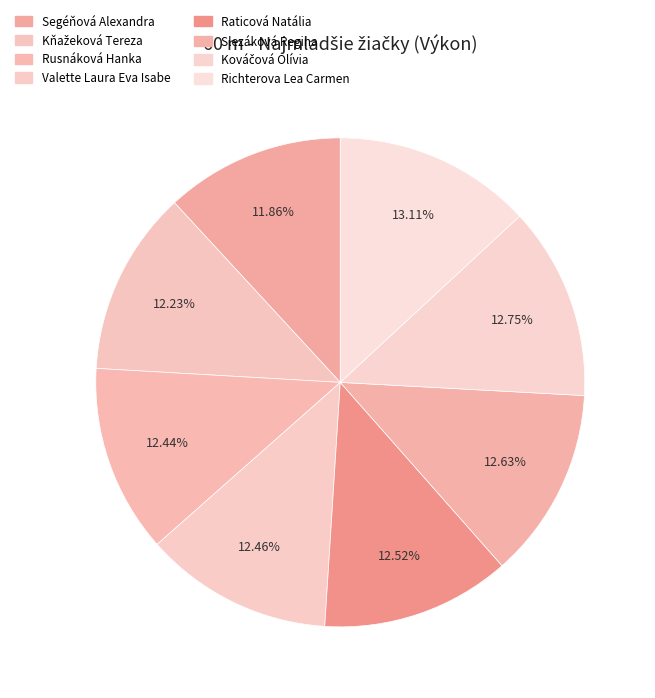

To the nearest percent, what is the average slice percentage?

12%